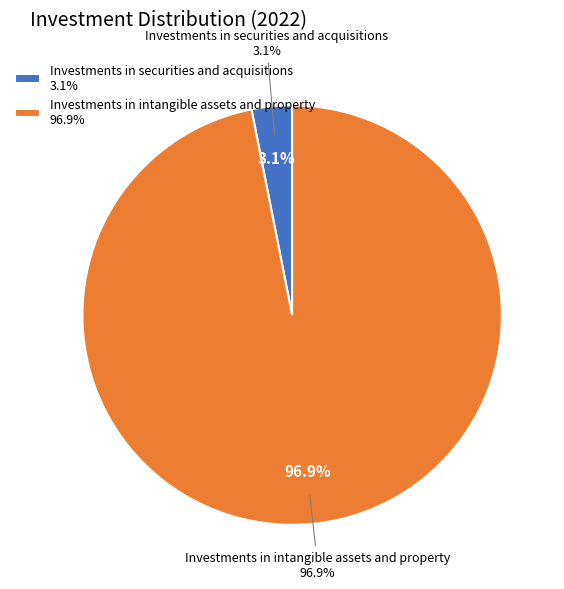

What percentage is the Investments in securities and acquisitions slice, to the nearest percent?

3%